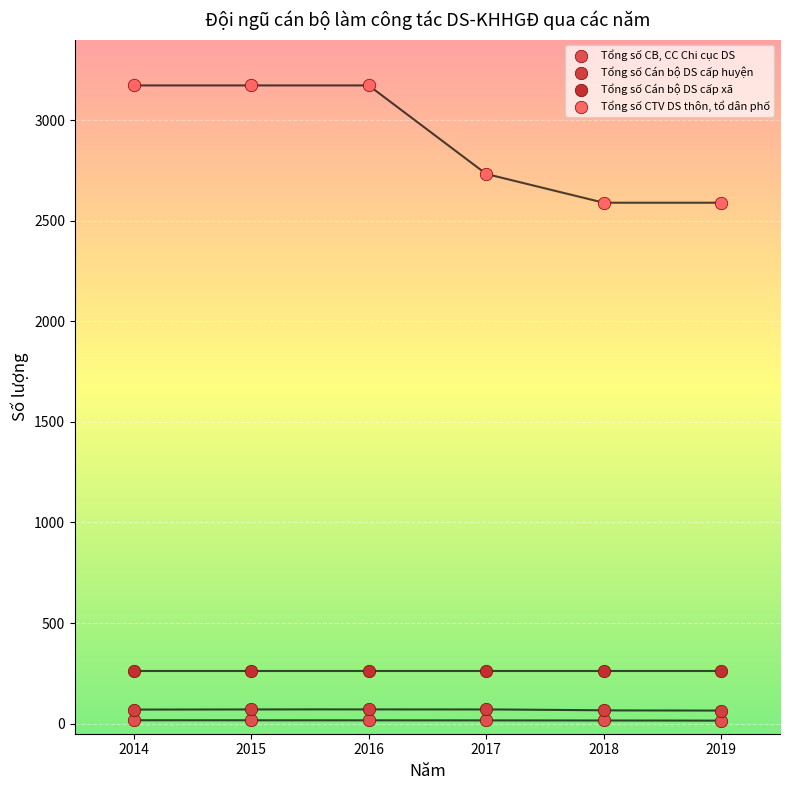

Which series reaches the maximum Y coordinate?

Tổng số CTV DS thôn, tổ dân phố